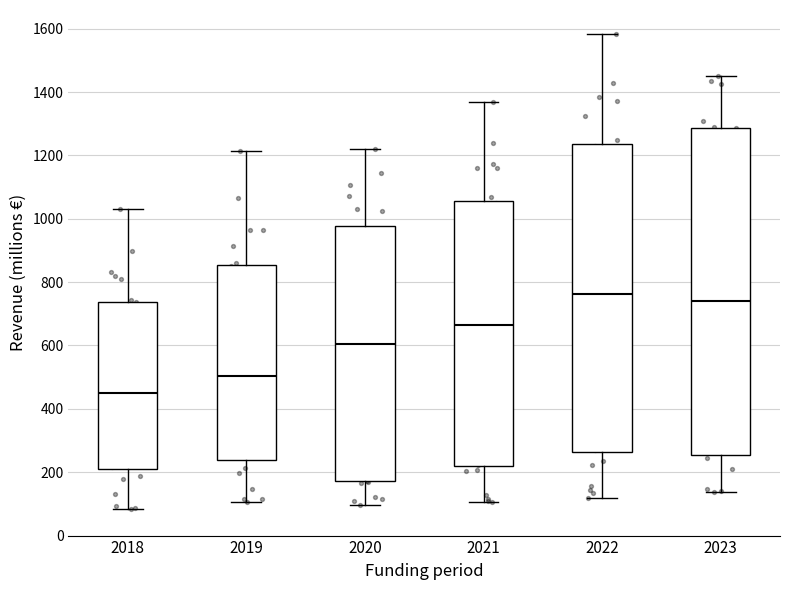

Which box has the highest median line?

2022